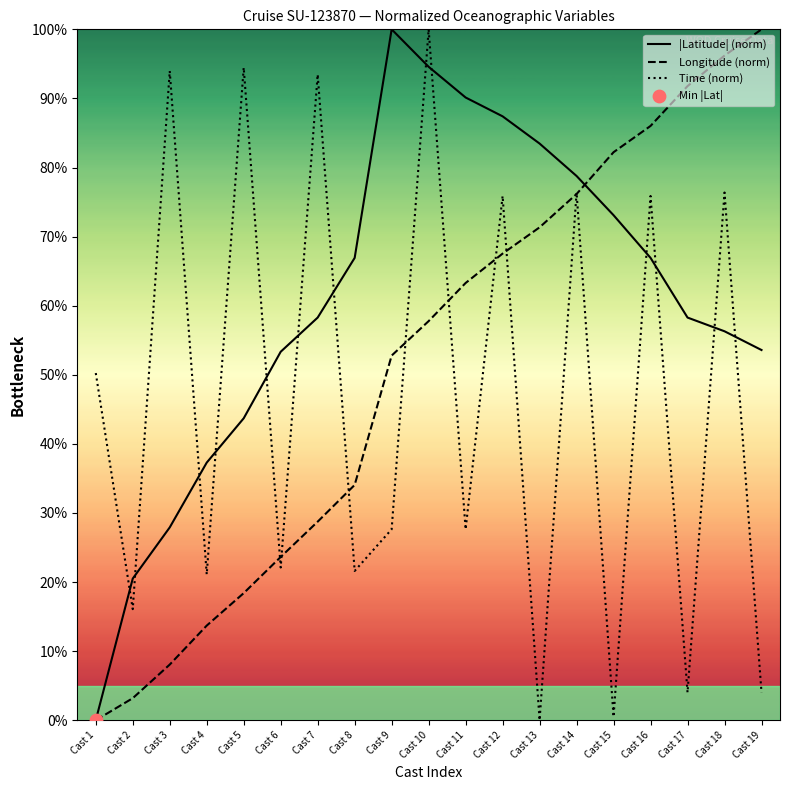

Which series has the largest Y range (max minus min)?

|Latitude| (norm)